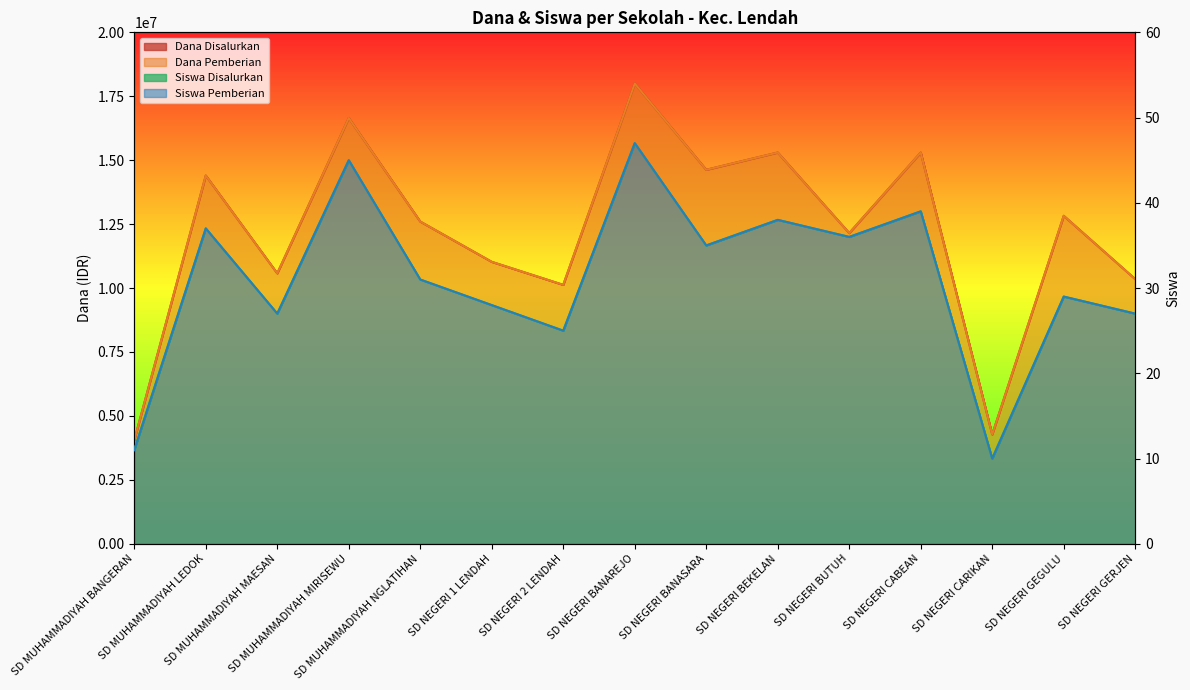

True or false: Siswa Disalurkan and Dana Pemberian intersect in this chart.

False